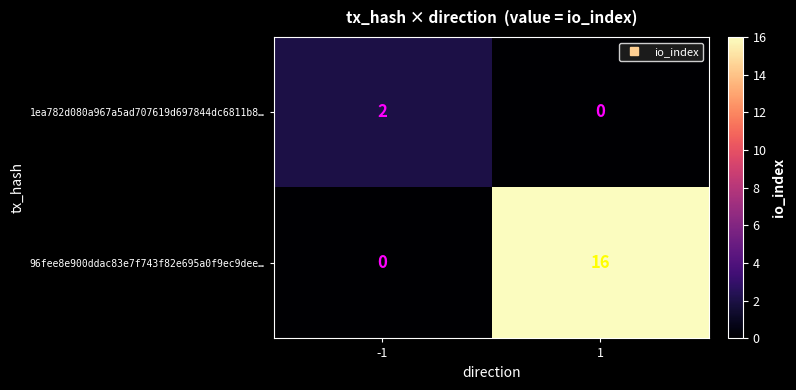

Is the value of 1ea782d080a967a5ad707619d697844dc6811b8… at -1 greater than the value of 96fee8e900ddac83e7f743f82e695a0f9ec9dee… at 1?

No